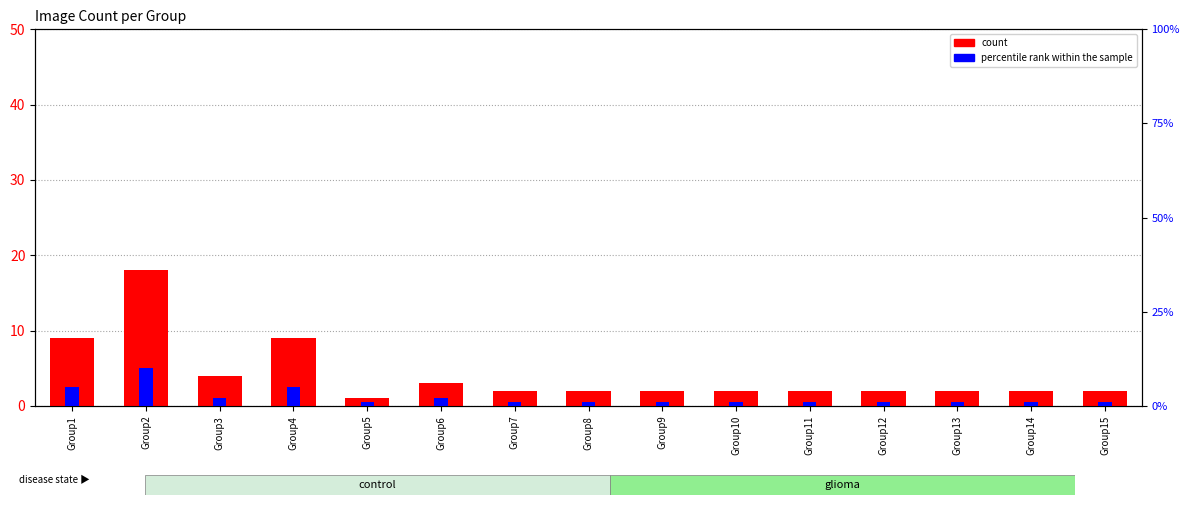

Reading right to left, list all the values displayed in this chart.

count: Group15=2	Group14=2	Group13=2	Group12=2	Group11=2	Group10=2	Group9=2	Group8=2	Group7=2	Group6=3	Group5=1	Group4=9	Group3=4	Group2=18	Group1=9
percentile rank within the sample: Group15=1	Group14=1	Group13=1	Group12=1	Group11=1	Group10=1	Group9=1	Group8=1	Group7=1	Group6=2	Group5=1	Group4=5	Group3=2	Group2=10	Group1=5